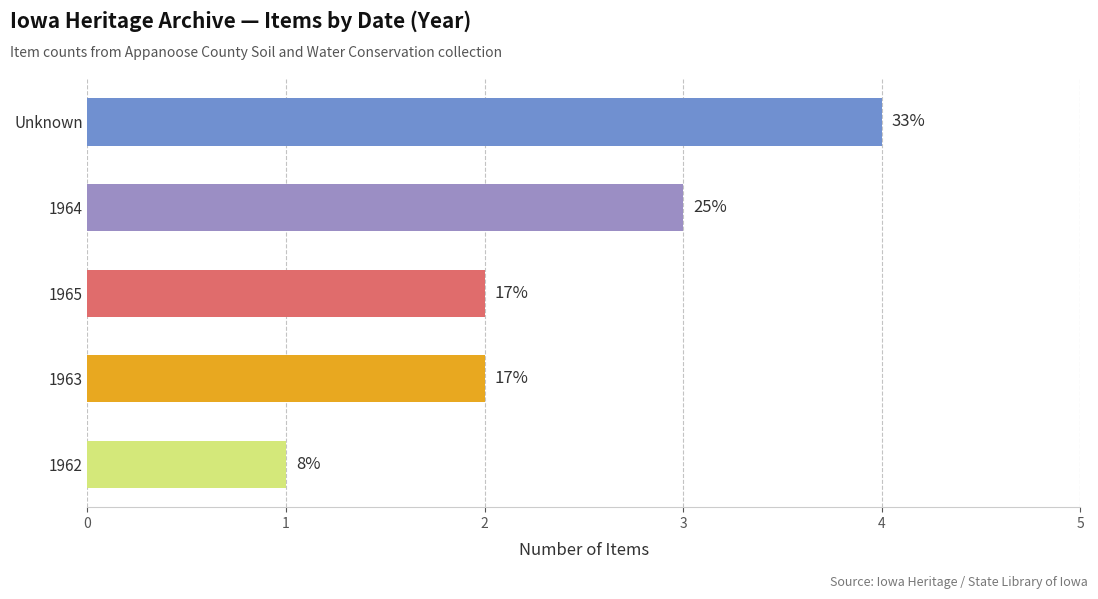

How many bars are there in total?

5